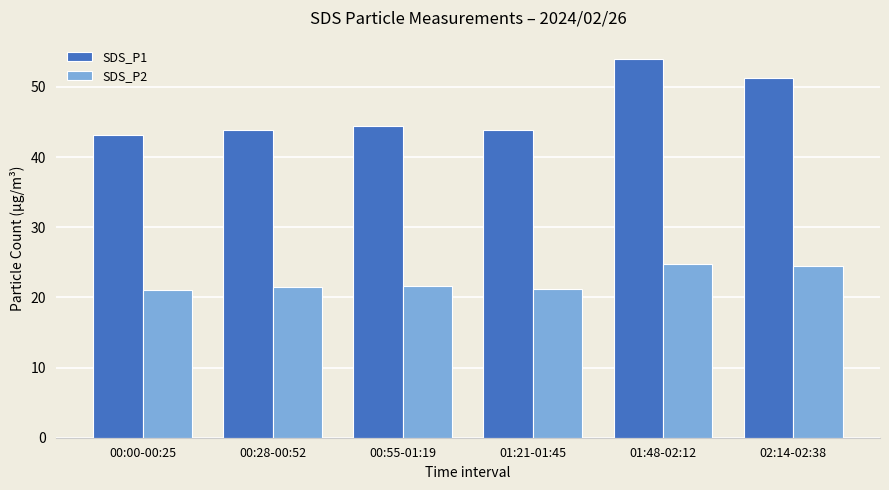

What is the label of the 4th bar from the left?

01:21-01:45